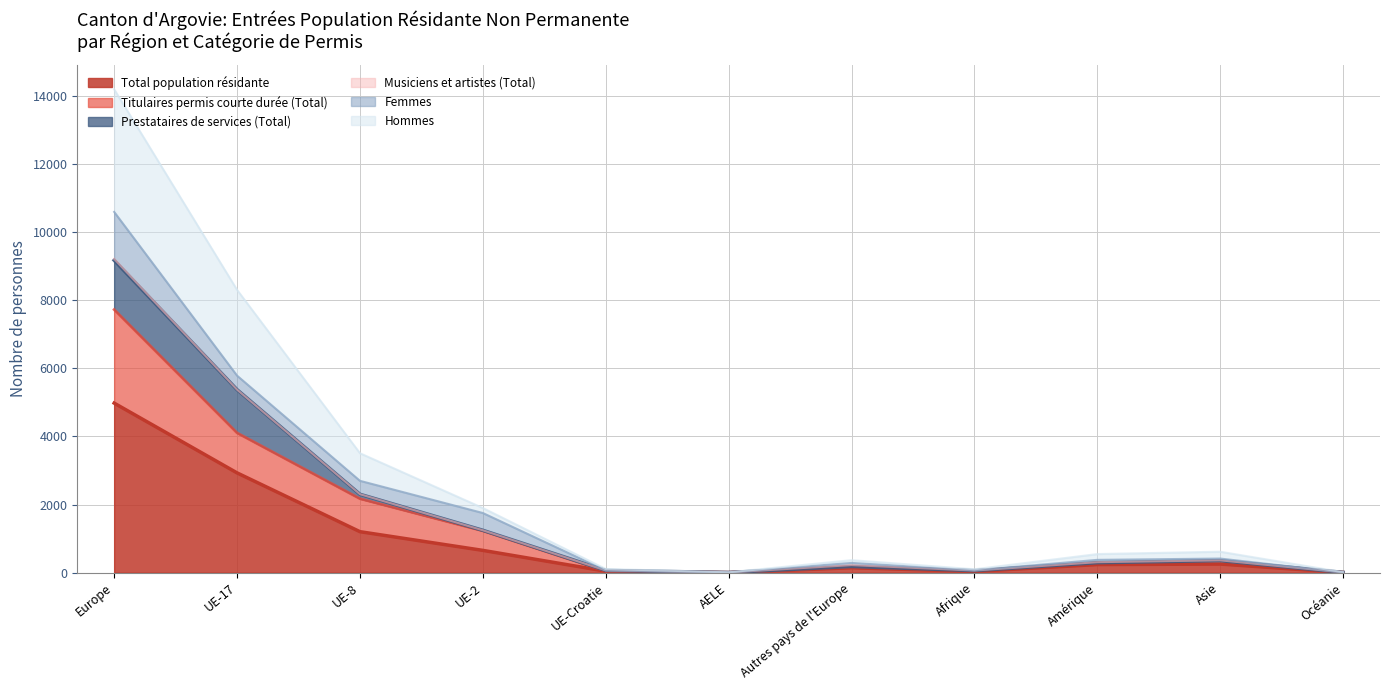

Which category has the lowest value in the Total population résidante series?

AELE